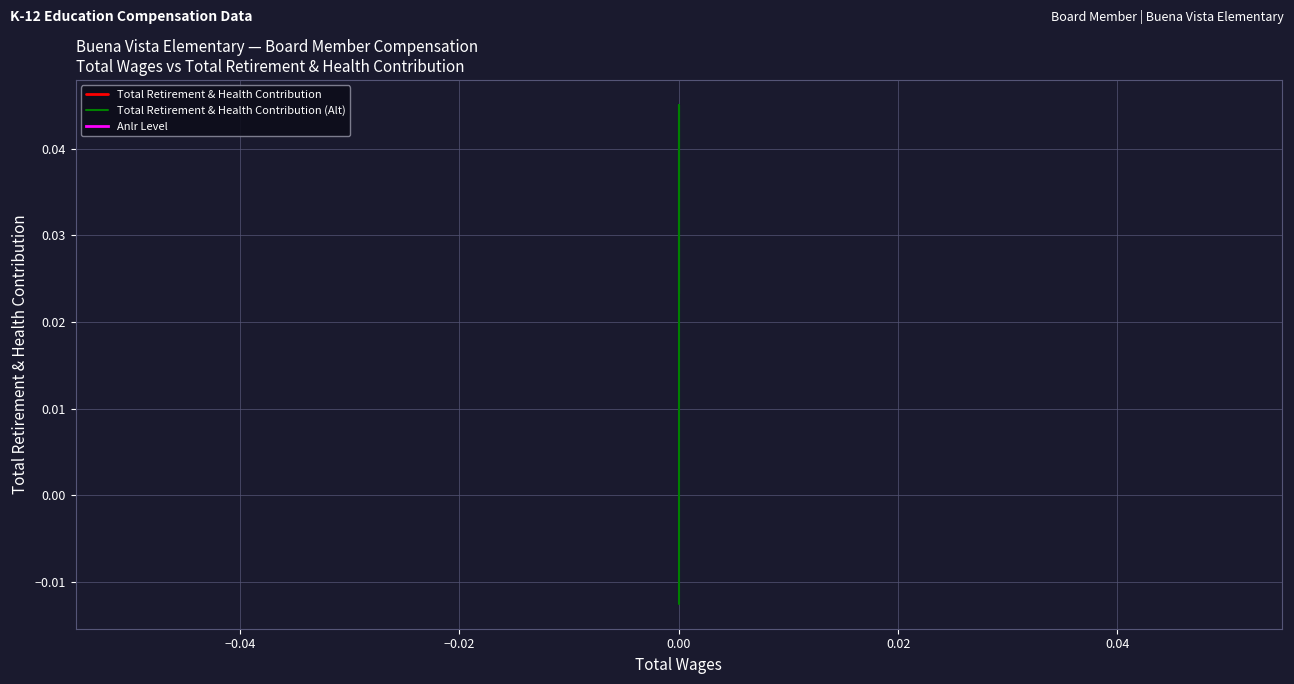

List the series in order of their peak value, lowest first.

Total Retirement & Health Contribution, Anlr Level, Total Retirement & Health Contribution (Alt)